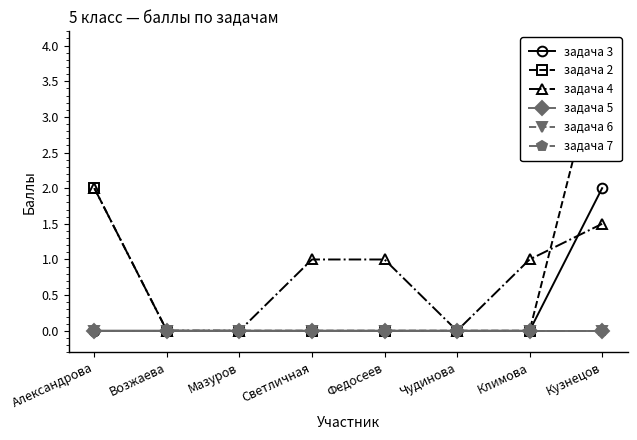

What are all the series names shown in the legend?

задача 3, задача 2, задача 4, задача 5, задача 6, задача 7